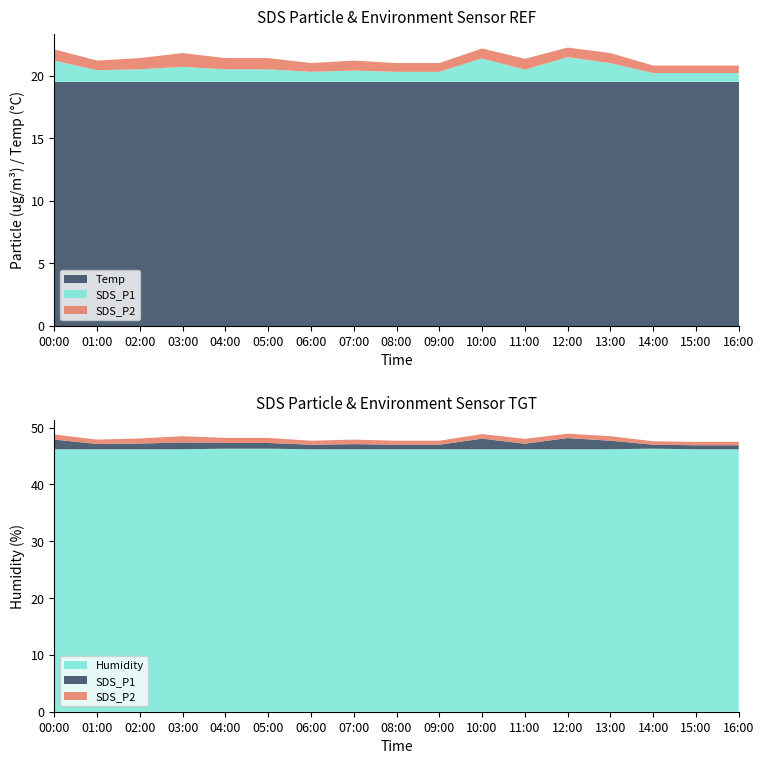

Reading right to left, list all the values displayed in this chart.

SDS_P1: 0.7	0.7	0.7	1.5	2.0	1.0	1.9	0.8	0.8	0.9	0.8	1.0	1.0	1.2	1.0	0.9	1.7
SDS_P2: 0.6	0.6	0.6	0.8	0.8	0.9	0.8	0.7	0.7	0.8	0.7	0.9	0.9	1.1	0.9	0.8	0.9
Temp: 19.5	19.5	19.5	19.5	19.5	19.5	19.5	19.5	19.5	19.5	19.5	19.5	19.5	19.5	19.5	19.5	19.5
Humidity: 46.2	46.2	46.3	46.2	46.2	46.2	46.2	46.2	46.2	46.2	46.2	46.3	46.3	46.2	46.2	46.2	46.2